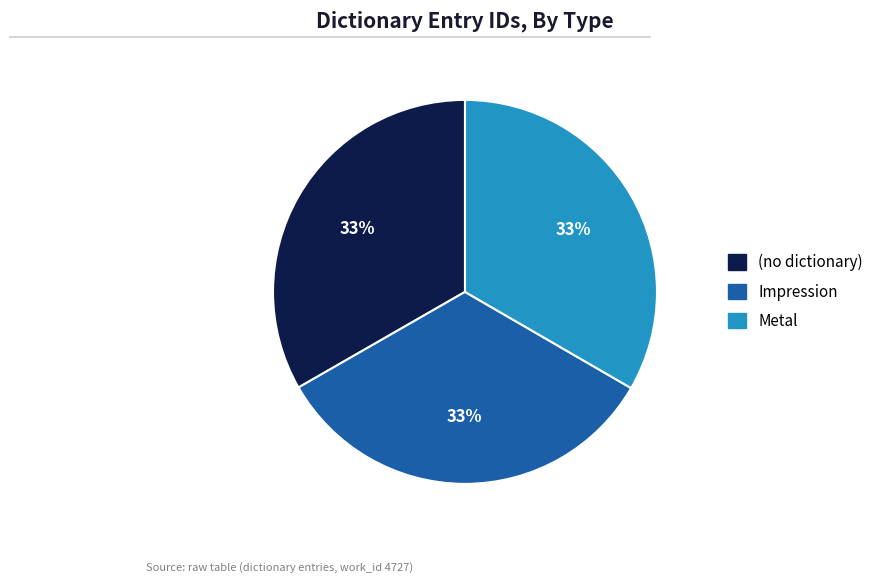

Approximately how many times larger is the value at (no dictionary) compared to Metal?

1.0